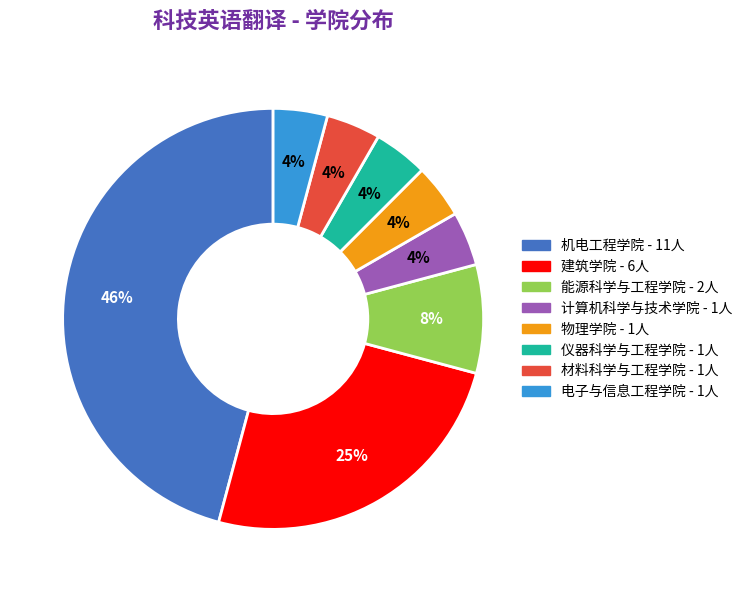

To the nearest percent, what is the difference between the 能源科学与工程学院 and 仪器科学与工程学院 slice percentages?

4%